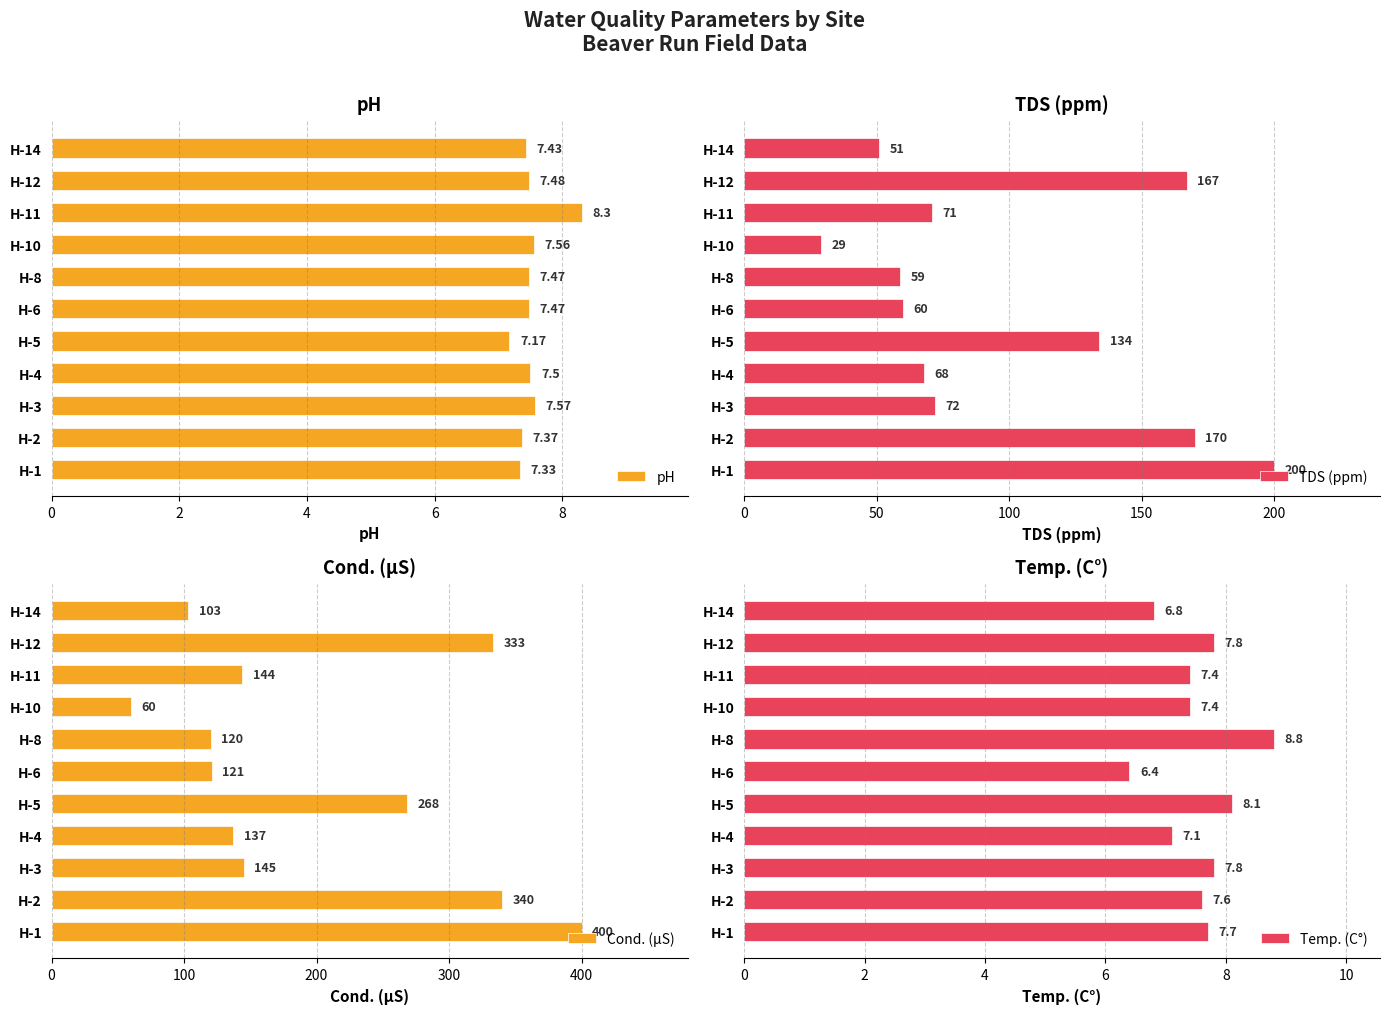

What is the sum of all pH values?

82.7